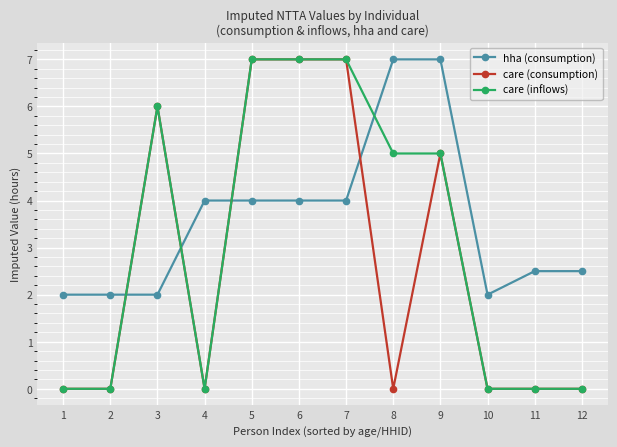

What are all the series names shown in the legend?

hha (consumption), care (consumption), care (inflows)